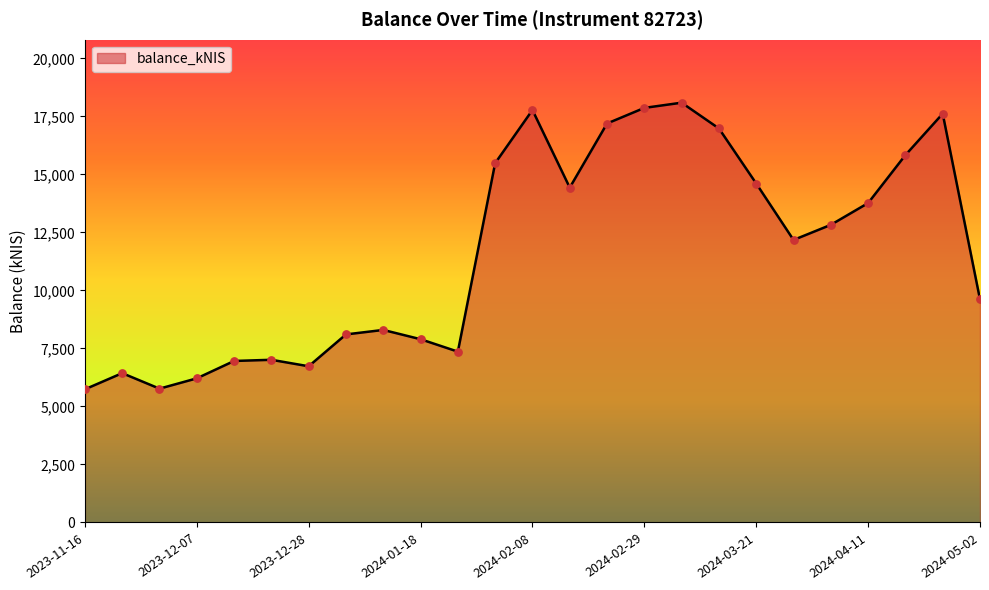

What is the maximum value shown in the chart?

18095.3